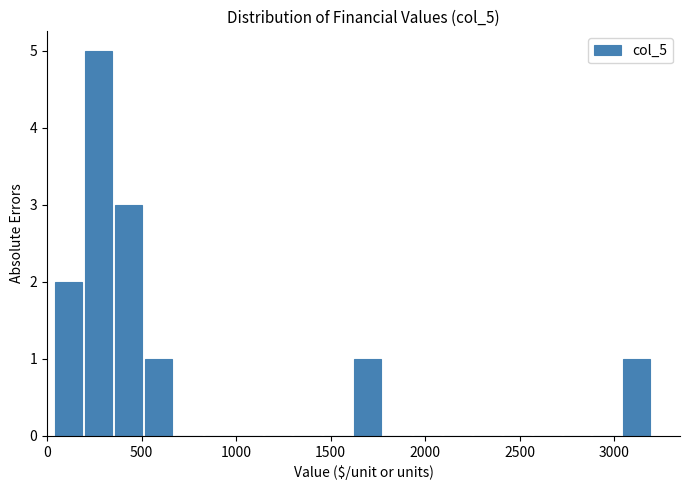

Around what value on the x-axis is the tallest bar? Give the approximate position of its centre, as read against the axis.

250